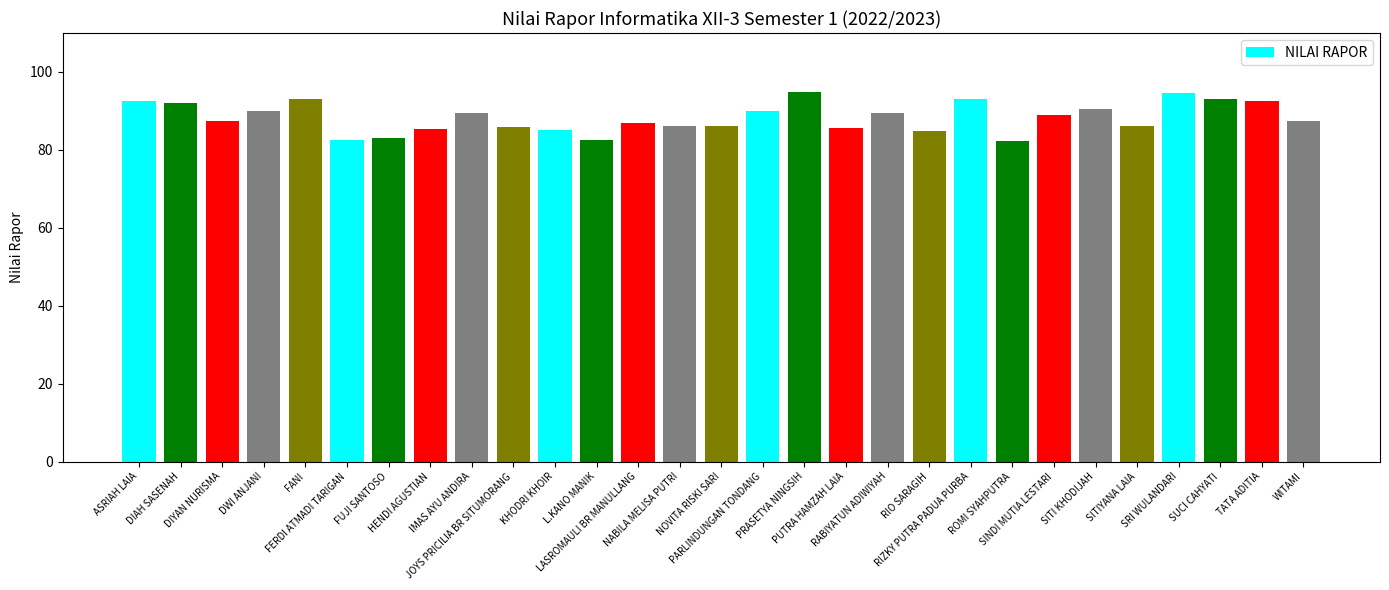

What is the change in value from SINDI MUTIA LESTARI to SRI WULANDARI?

+5.6